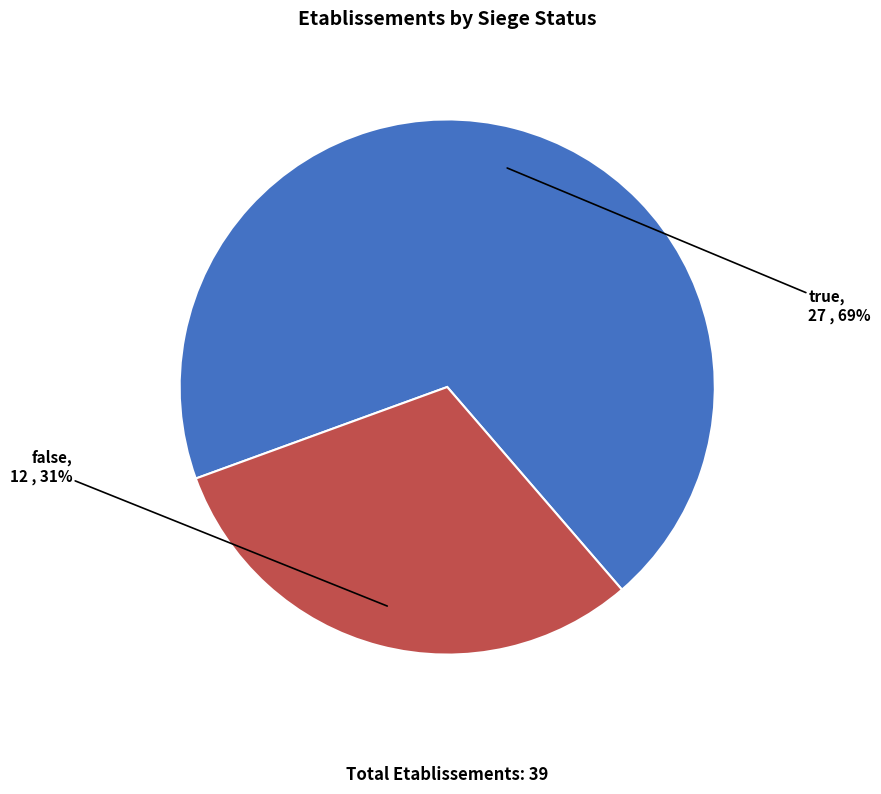

The true slice represents 59% of the pie. True or false?

False